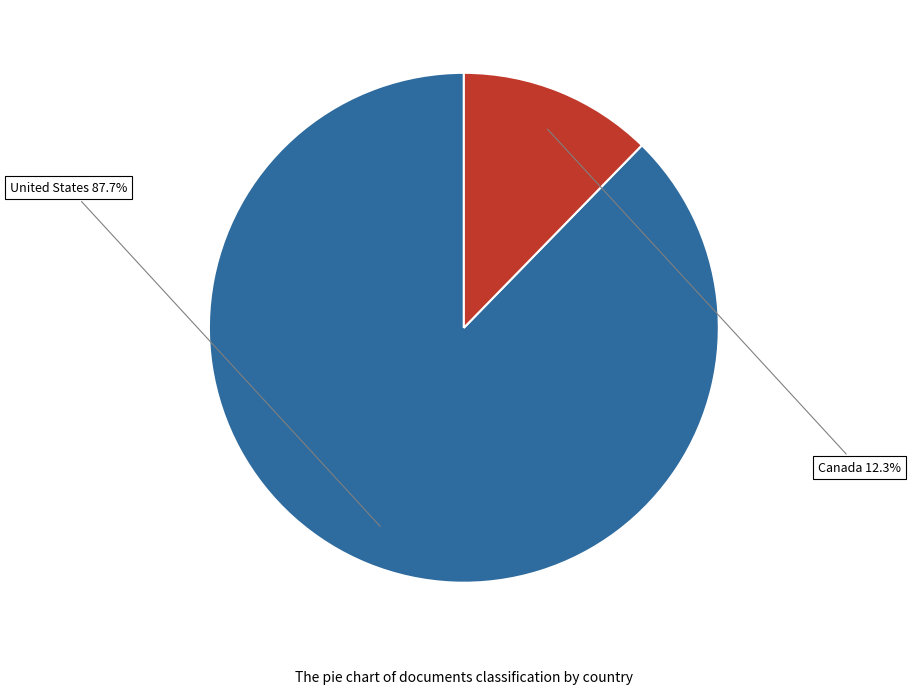

Is there a majority slice in this chart?

Yes